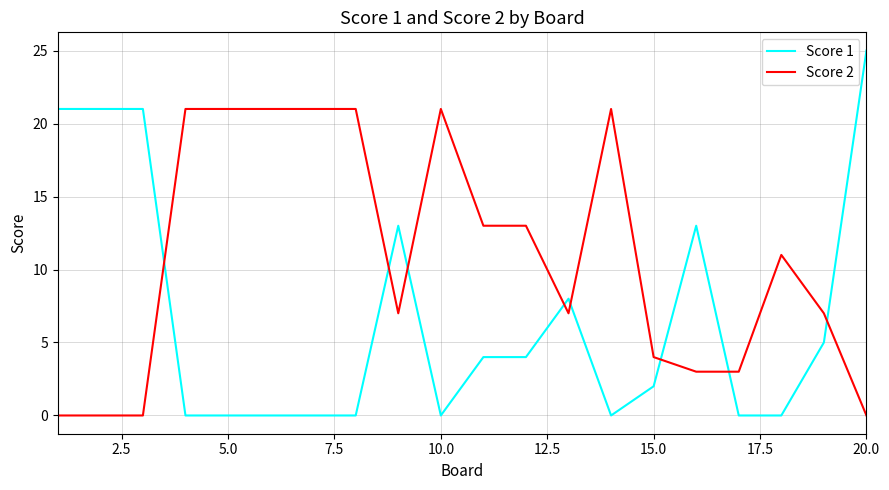

What is the highest value of the Score 1 series?

25